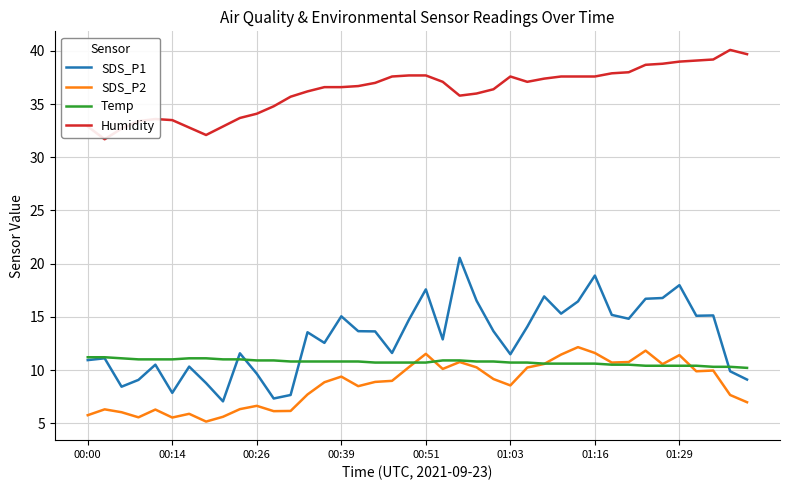

What is the difference between the maximum and minimum values in the SDS_P2 series?

7.0